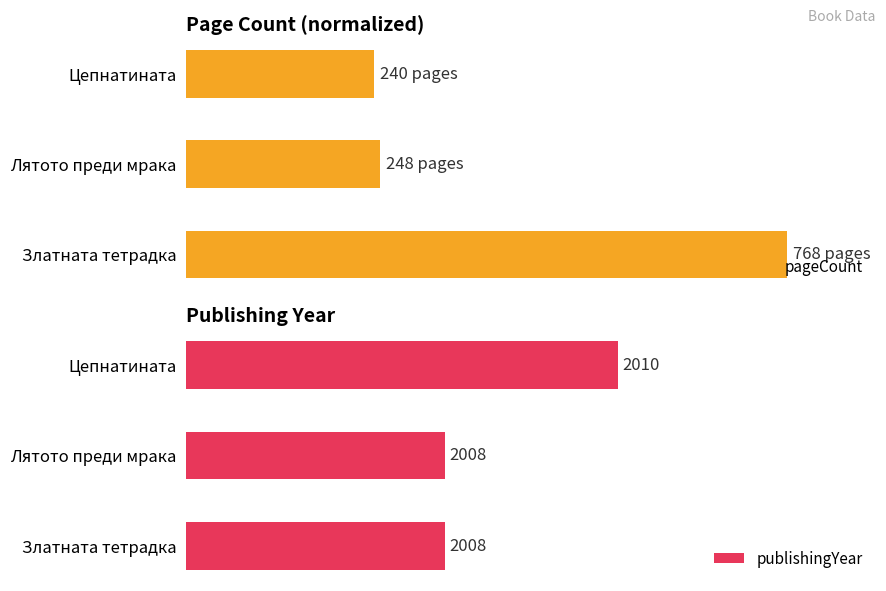

Which category has the highest value in the publishingYear series?

Цепнатината